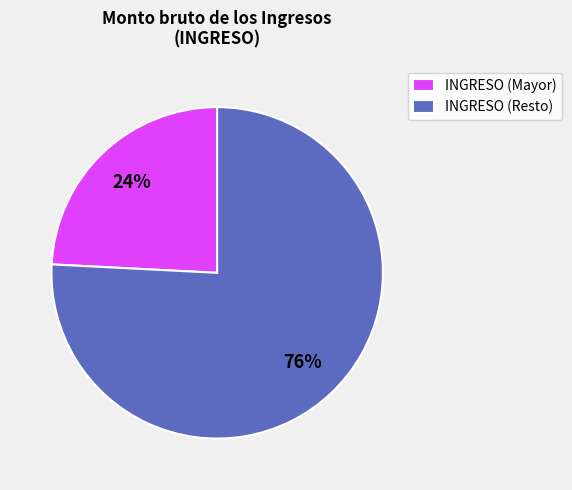

Is there a majority slice in this chart?

Yes